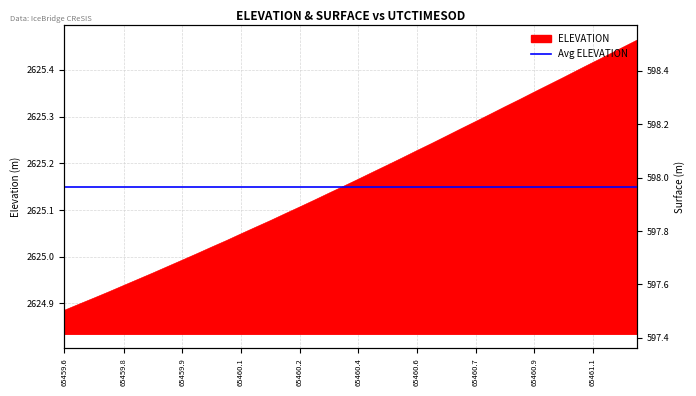

True or false: ELEVATION and SURFACE cross at least once.

False